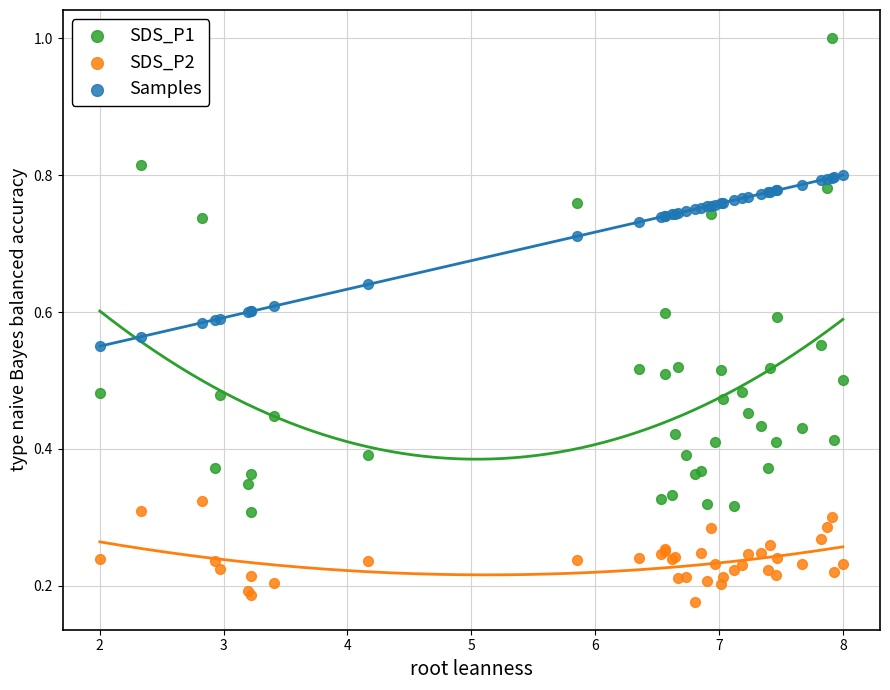

What are all the series names shown in the legend?

SDS_P1, SDS_P2, Samples